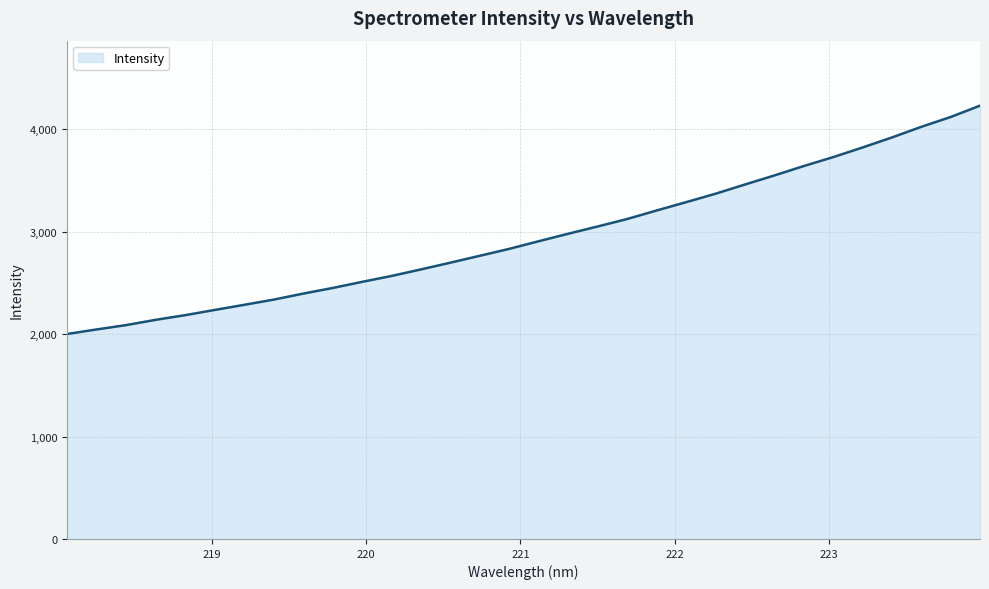

What is the greatest value displayed?

4229.8